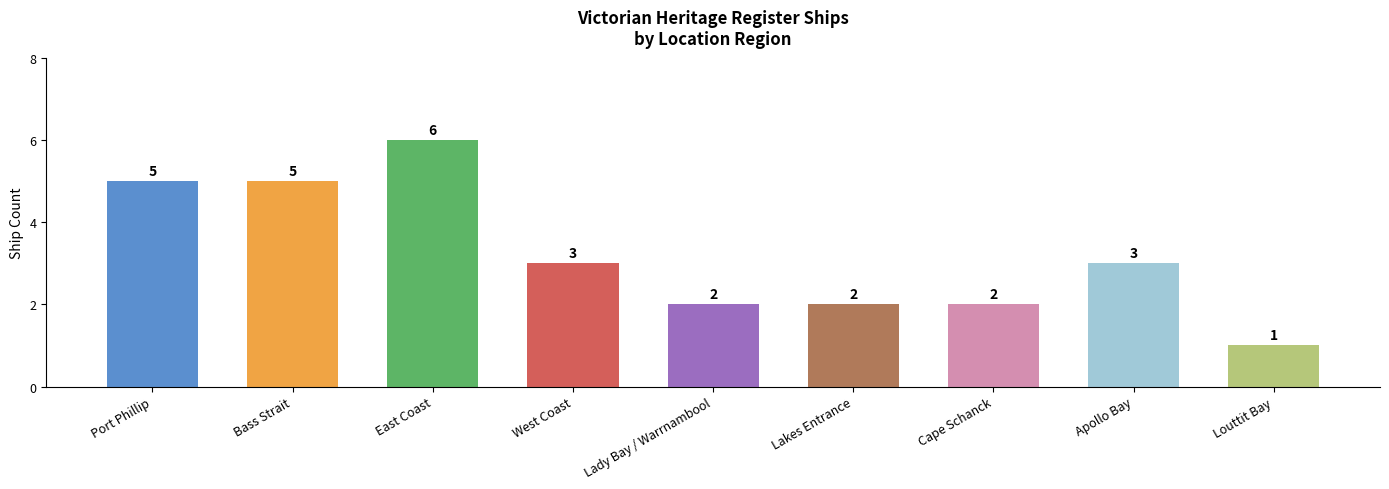

What is the minimum value shown in the chart?

1